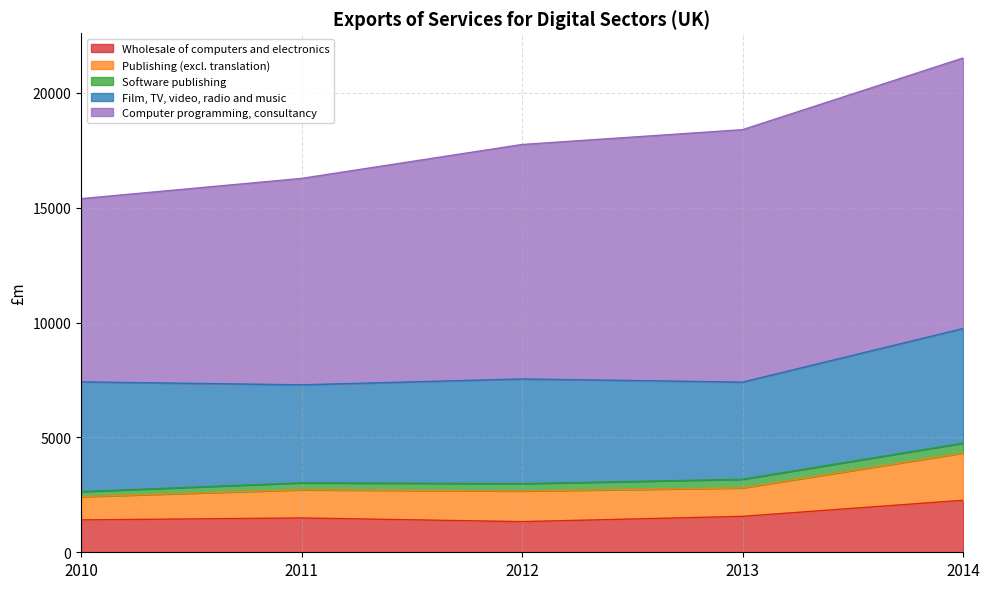

Which series has the largest total across all categories?

Computer programming, consultancy